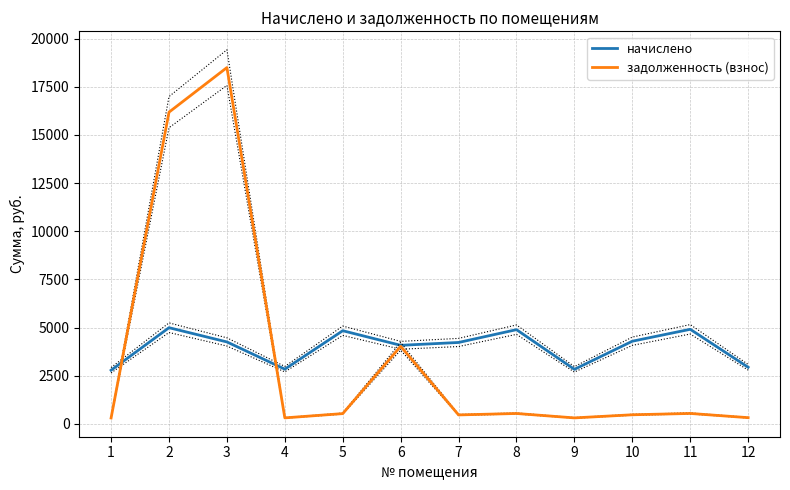

At which category does задолженность (взнос) reach its first local peak?

3